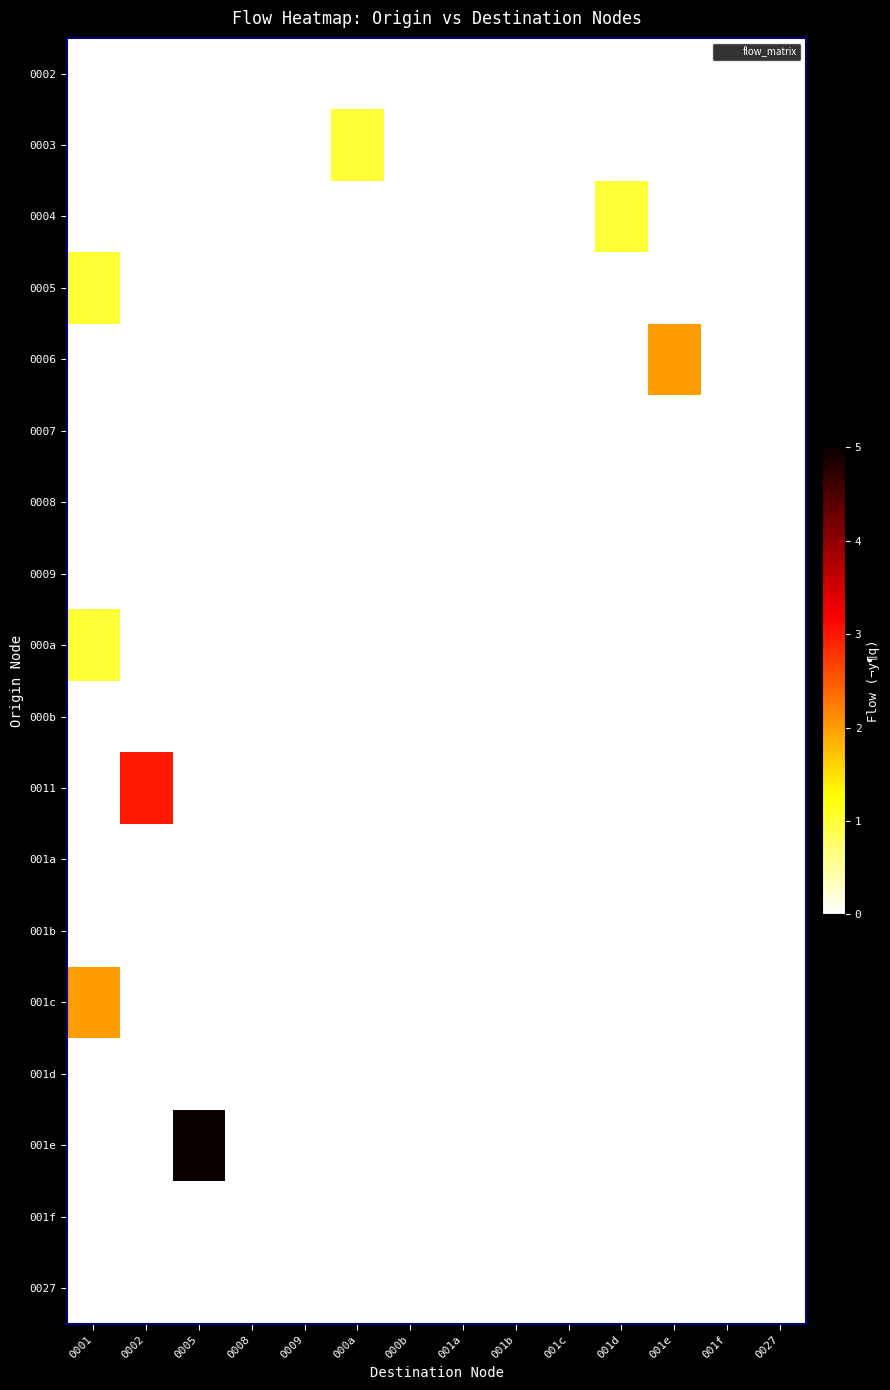

What is the greatest value displayed?

5